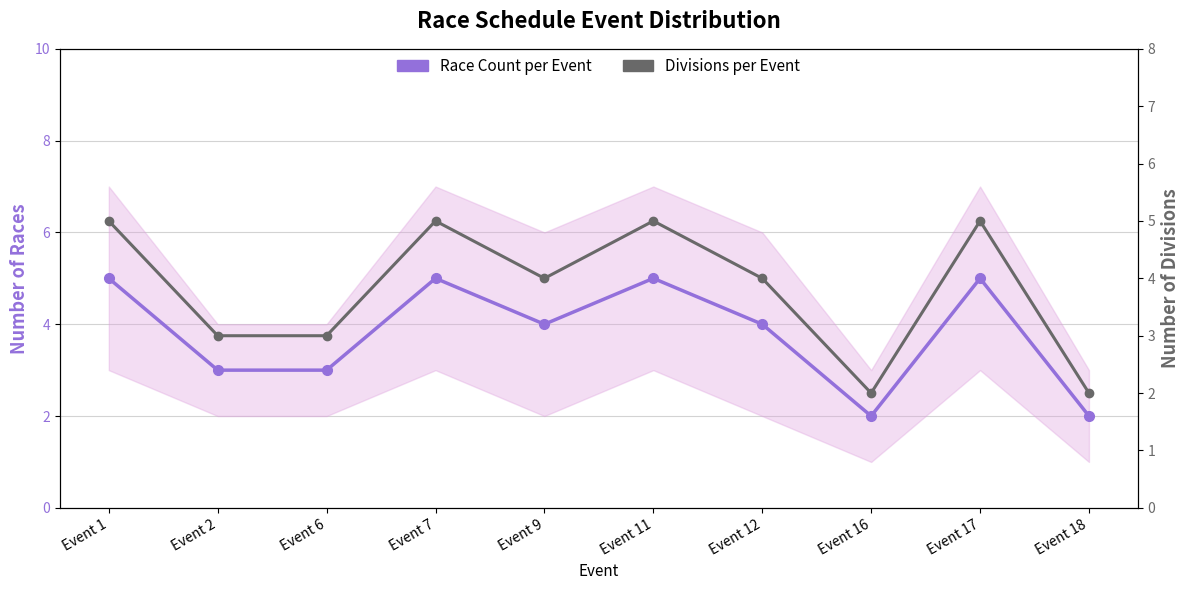

The Divisions per Event series shows 5 at Event 1. True or false?

True